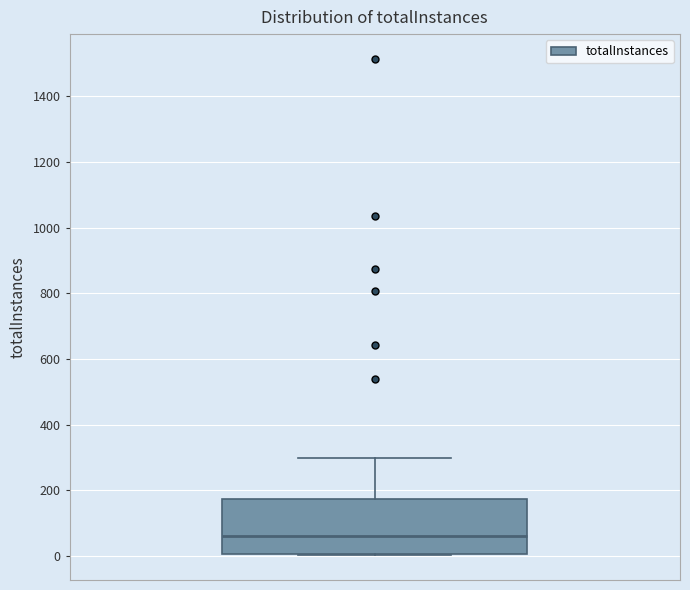

Where is the upper edge of the box on the y-axis? The values are not printed on the chart, so give them approximately, as read against the axis.

180